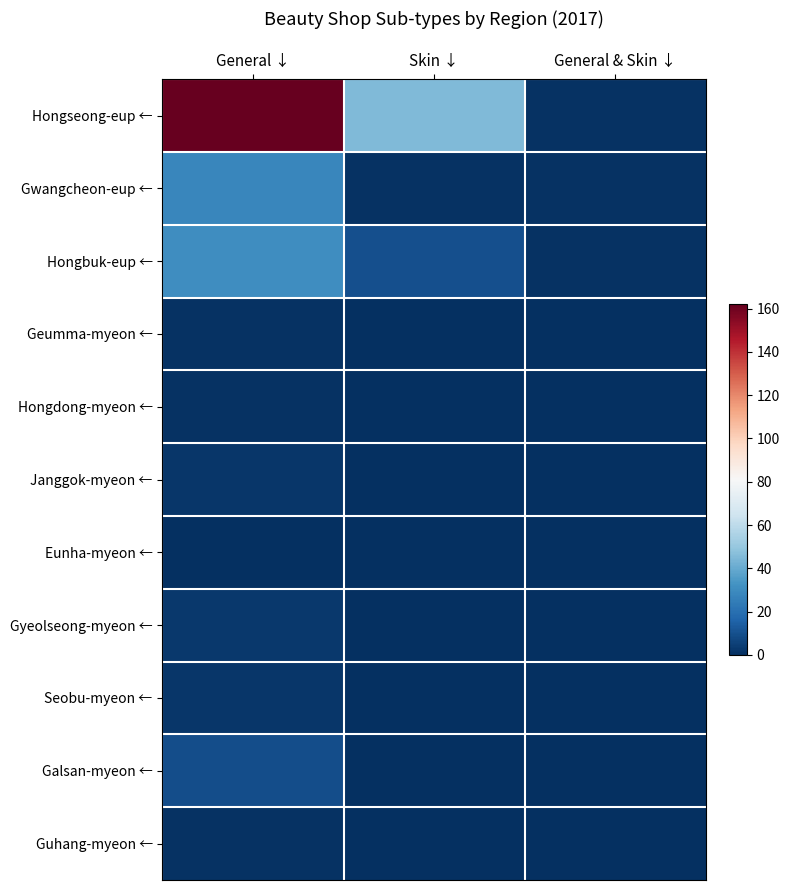

Between General & Skin ↓ and Skin ↓, which is larger?

Skin ↓